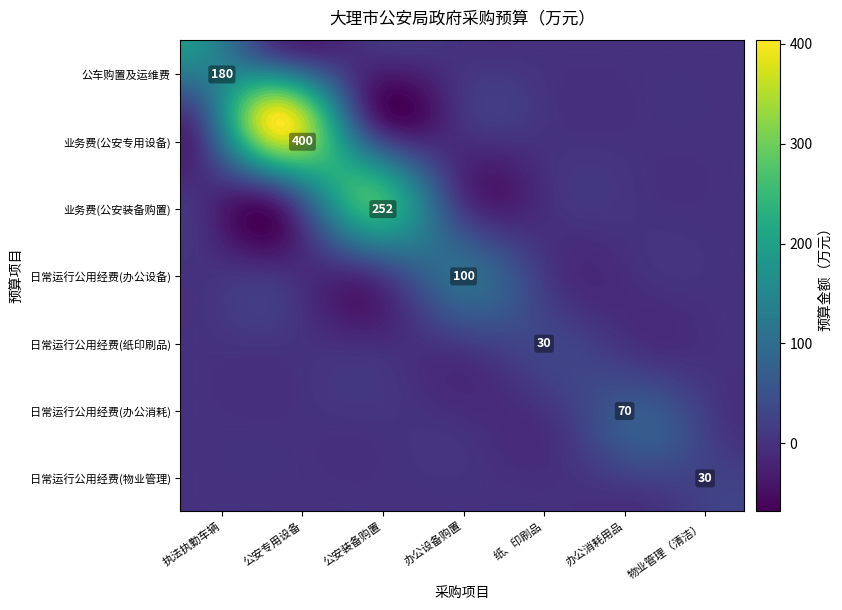

What is the spread (max minus min) of values at 办公设备购置?

100